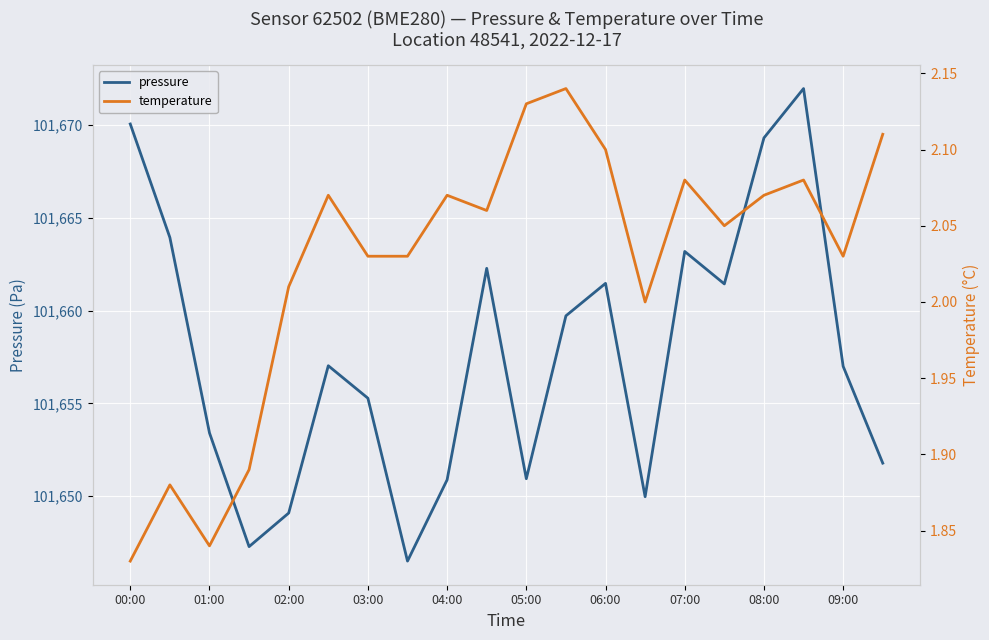

What is the smallest value displayed?

1.8